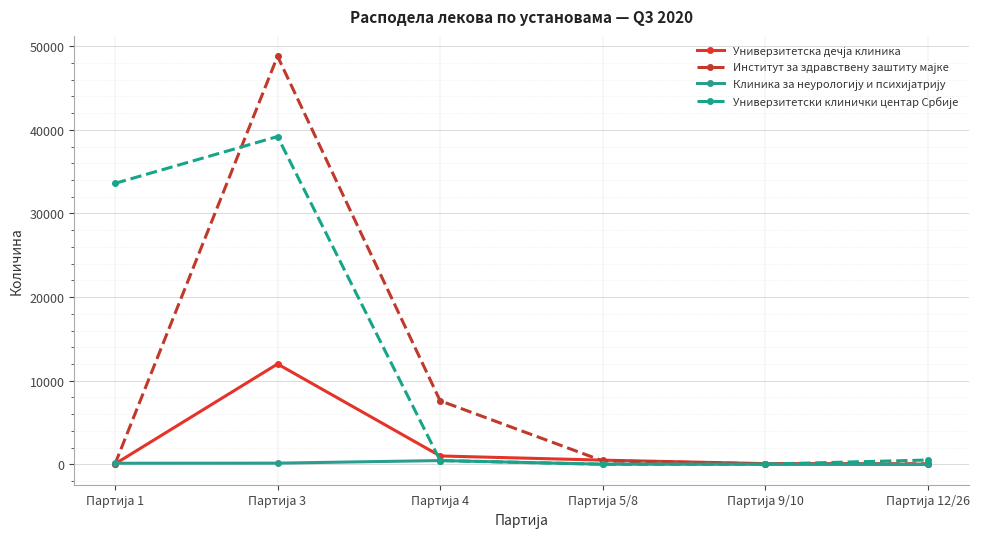

What is the maximum value shown in the chart?

48800